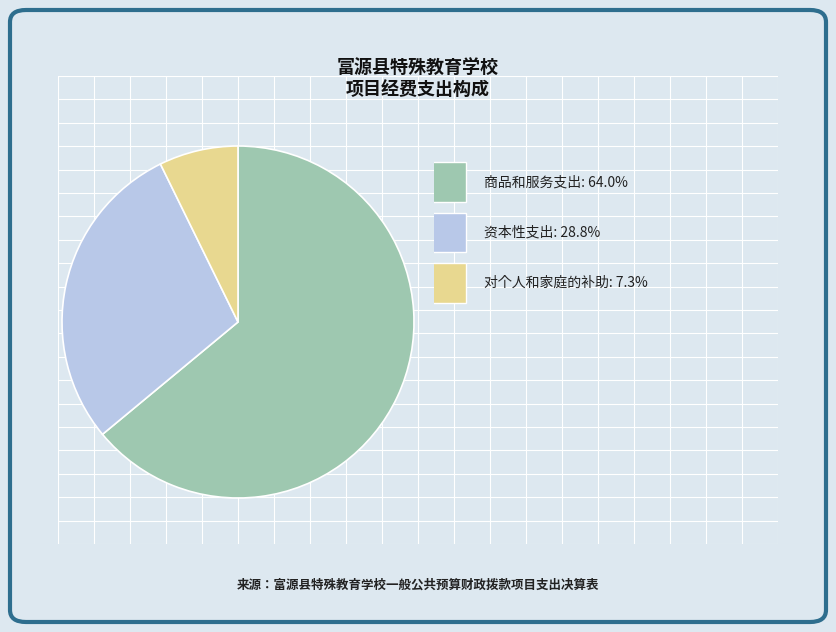

Is there any slice that represents more than half of the pie?

Yes